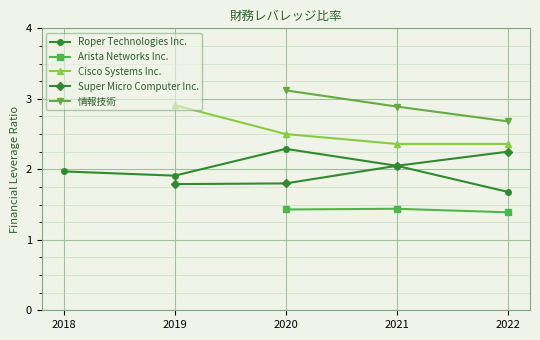

True or false: Cisco Systems Inc. has more than 1 points higher than both neighbors.

False